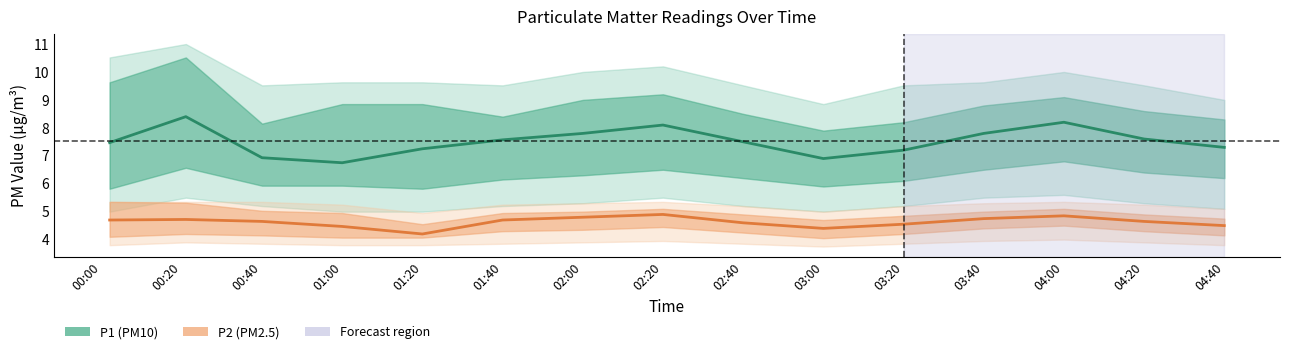

What is the spread (max minus min) of values at 03:40?

3.0